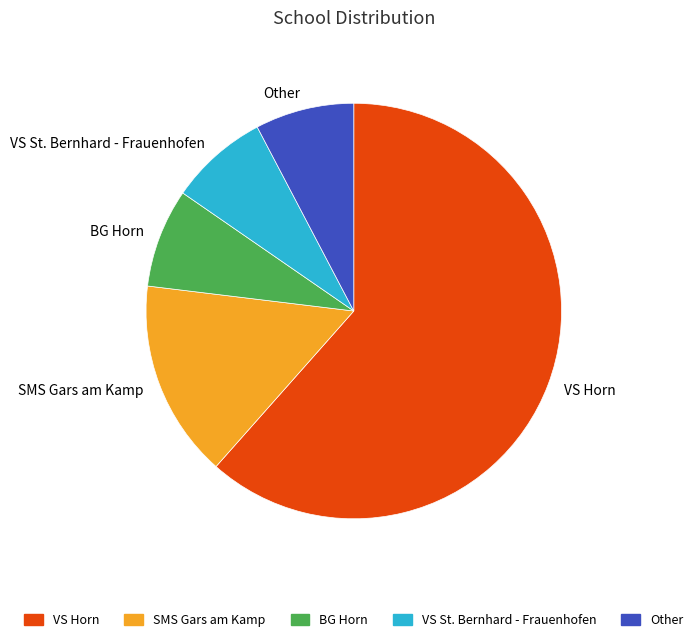

Between SMS Gars am Kamp and VS St. Bernhard - Frauenhofen, which is larger?

SMS Gars am Kamp